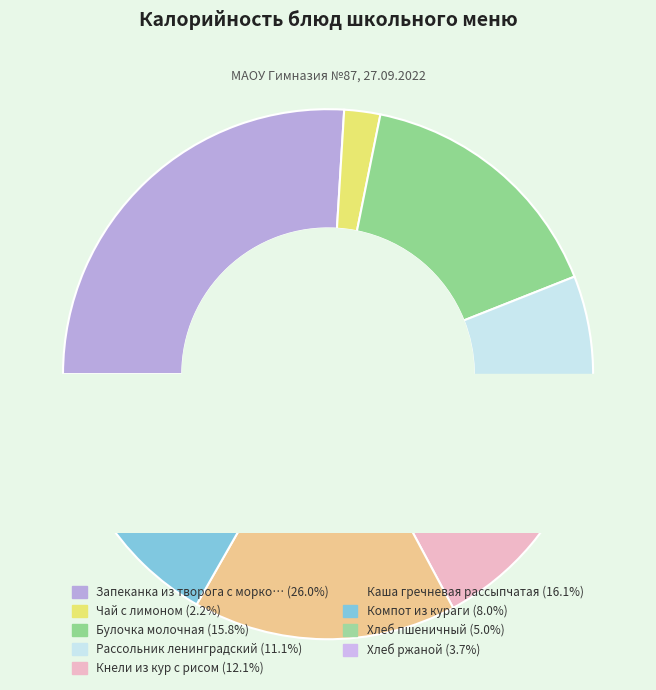

To the nearest percent, what is the combined percentage of Булочка молочная and Хлеб пшеничный?

21%